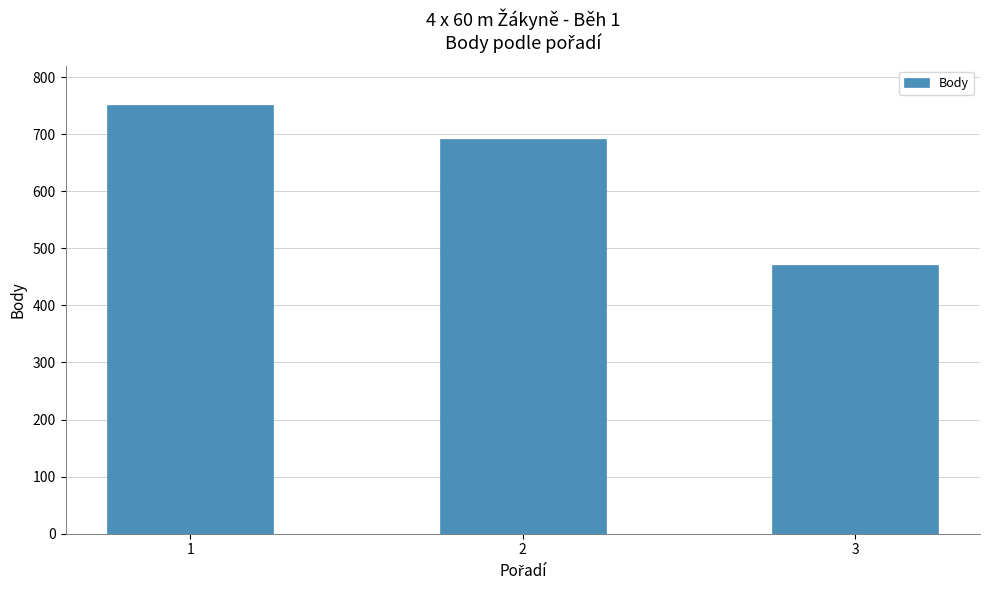

Is it true that the value at 3 is 678?

False